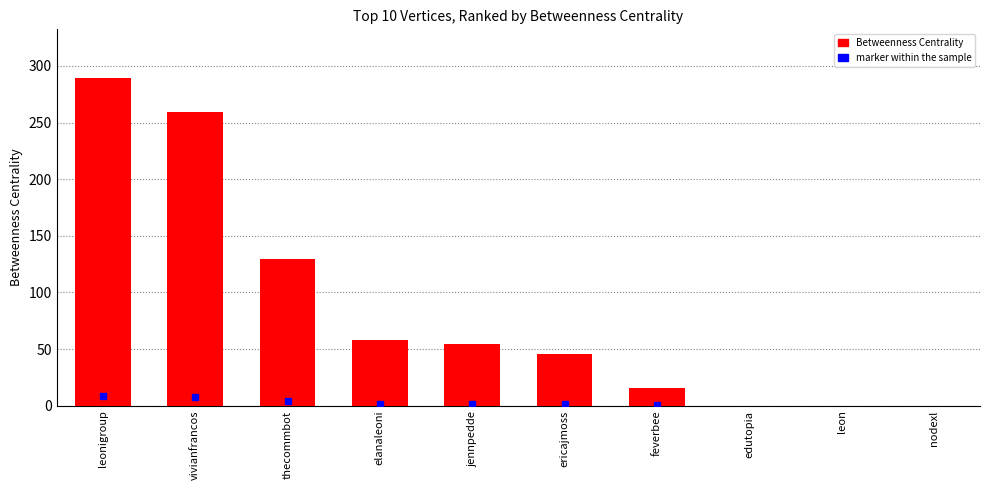

Approximately how many times larger is the value at ericajmoss compared to thecommbot?

0.4